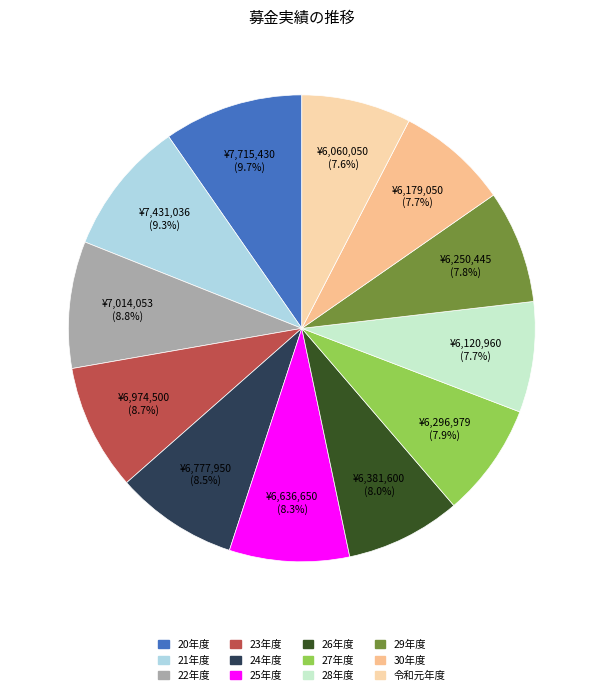

Is there any slice that represents more than half of the pie?

No